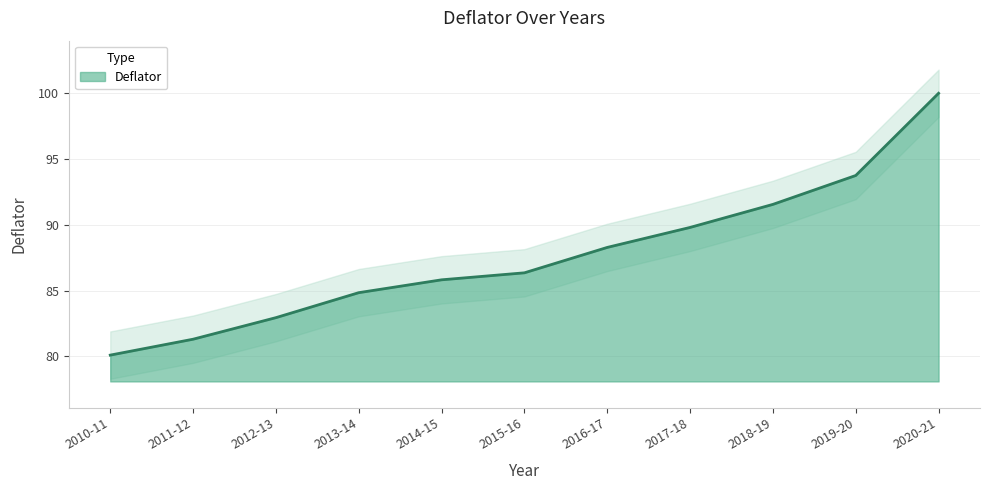

What position from the right is 2010-11?

11